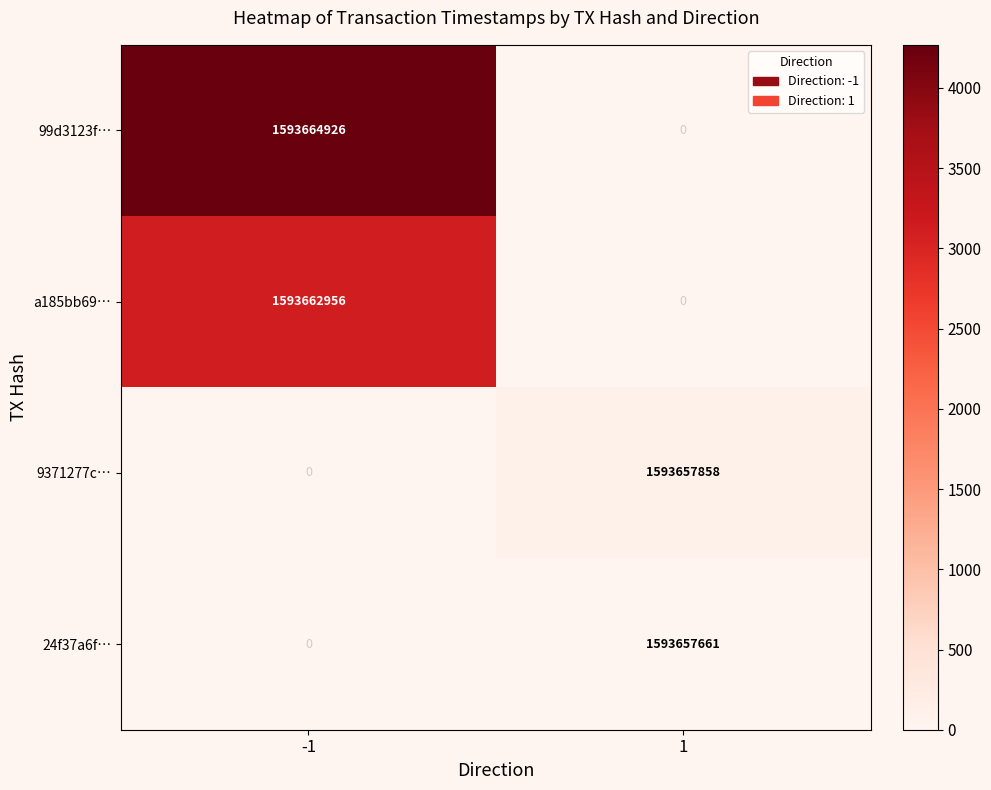

Which series has the largest range (max minus min)?

99d3123f…